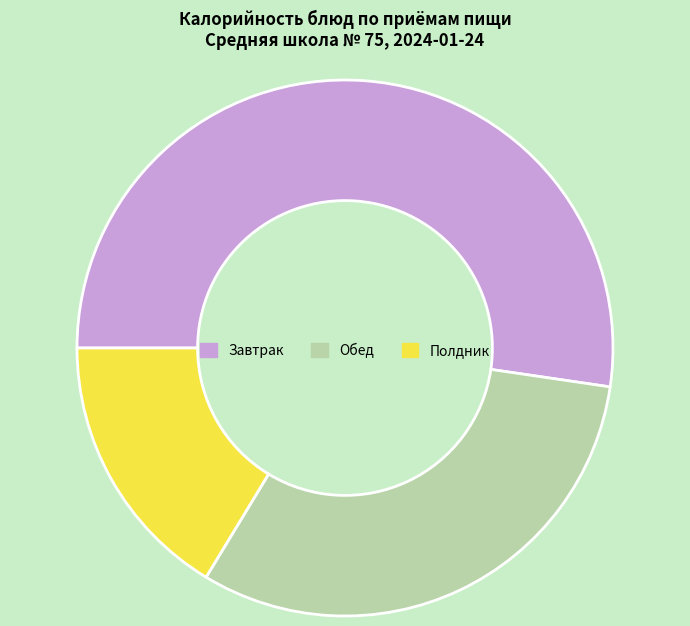

The Завтрак slice represents 52% of the pie. True or false?

True